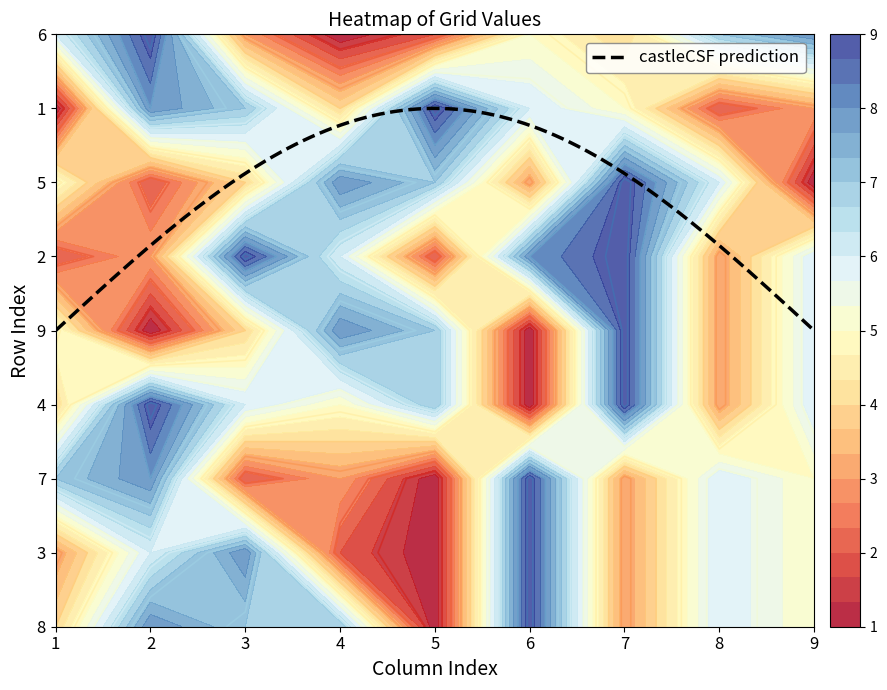

At 8, list the series in order from smallest to largest.

1, 8, 3, 7, 4, 9, 2, 5, 6